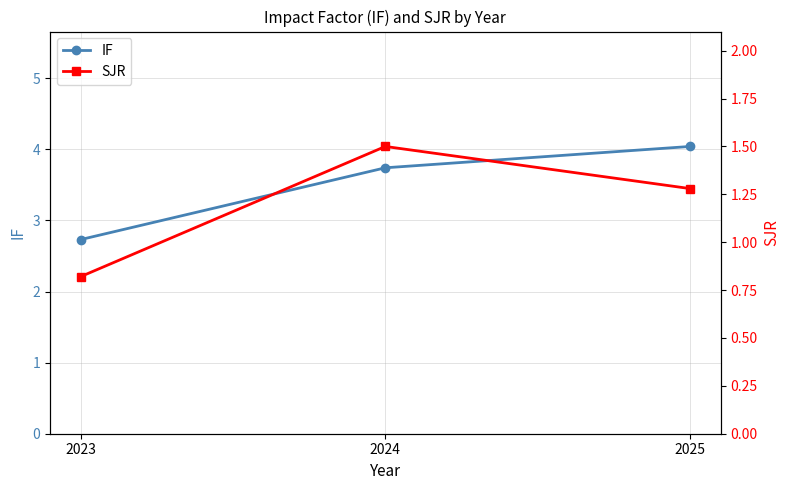

How many data points does each series have?

3